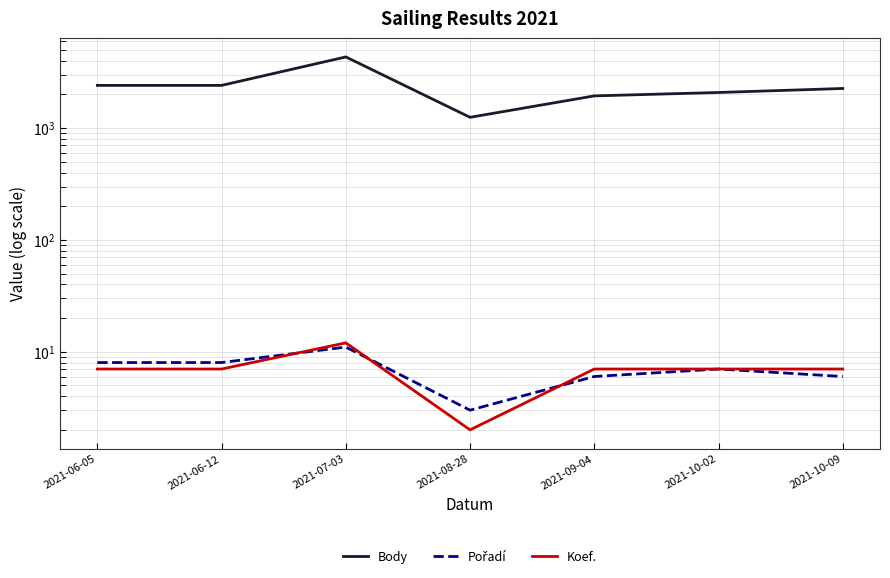

Which has a higher value, 2021-10-09 or 2021-09-04?

2021-10-09